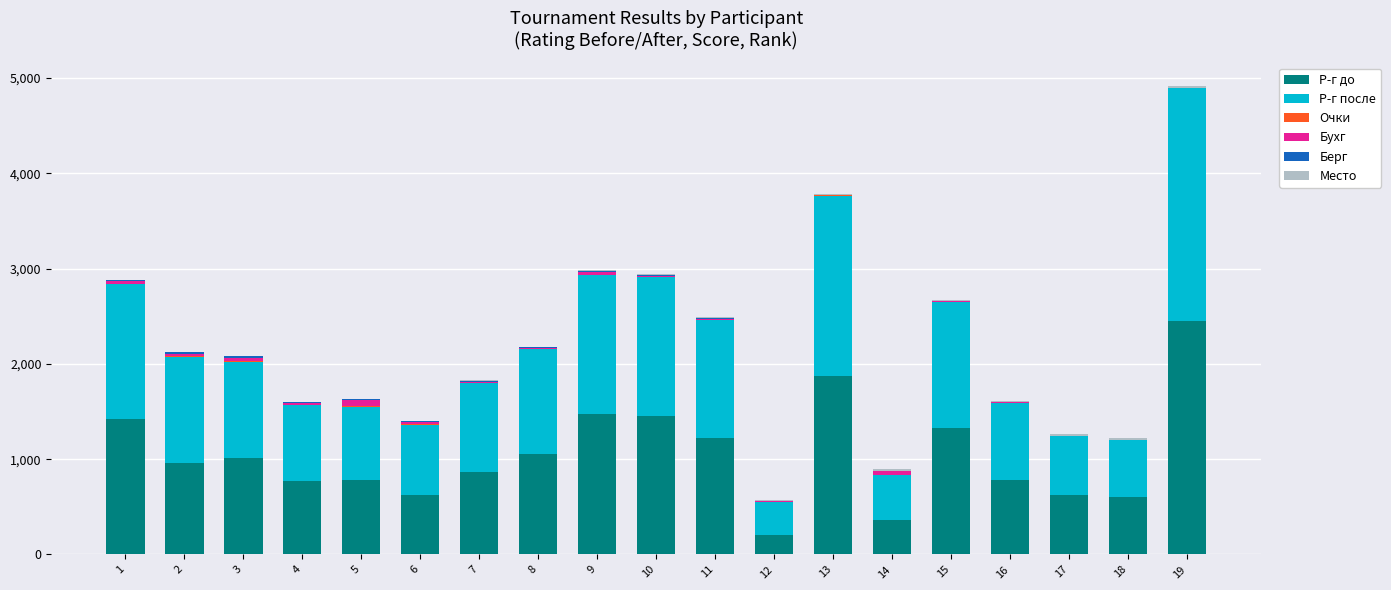

At which category is the sum across all series the highest?

19